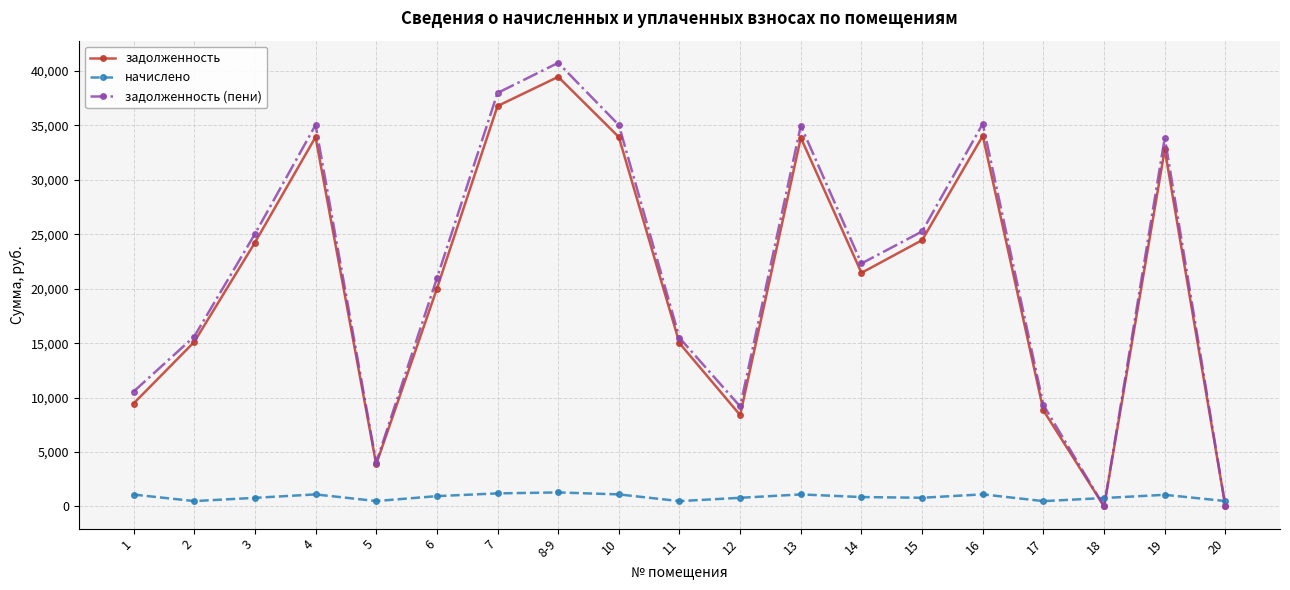

At which label is задолженность closest to 19734?

6